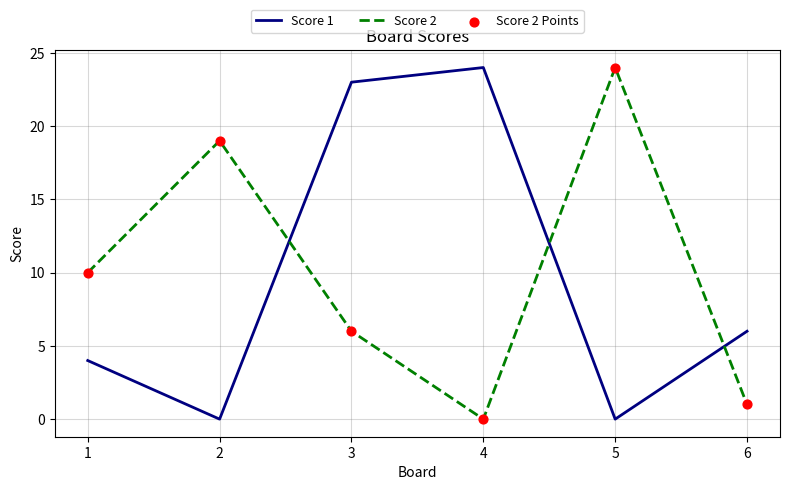

What is the total value across all series at 1?

14